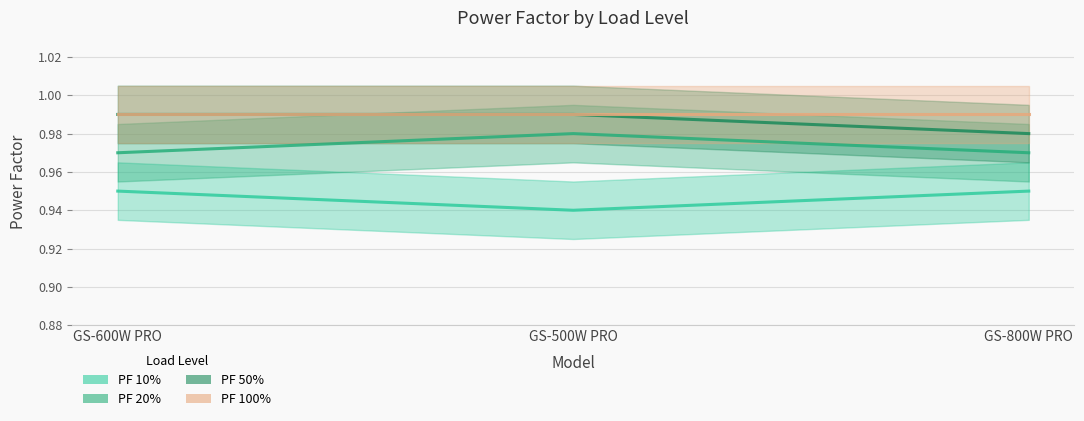

Which series has the largest total across all categories?

PF 50%